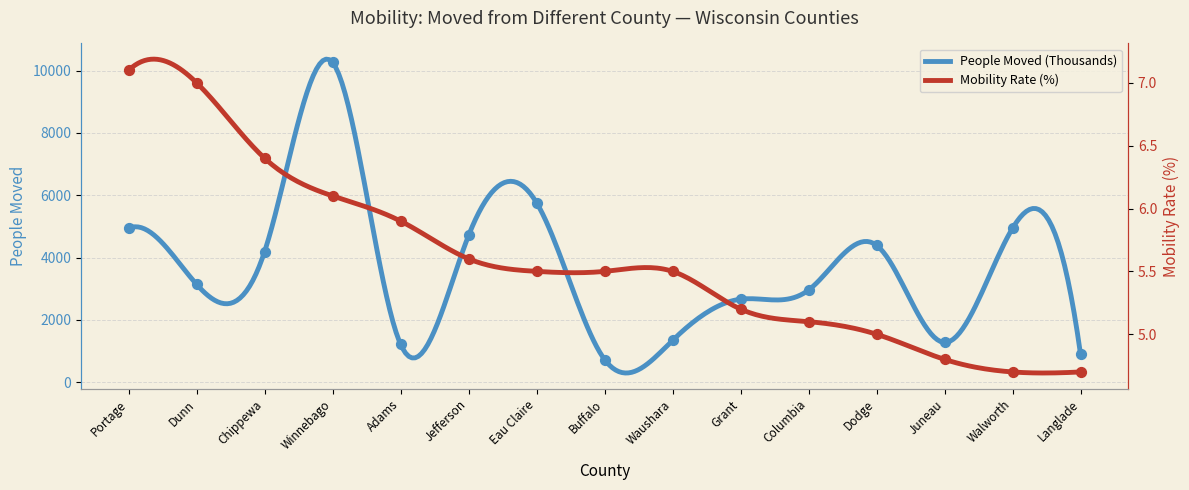

Which series has the widest spread of Y values?

People Moved (Thousands)